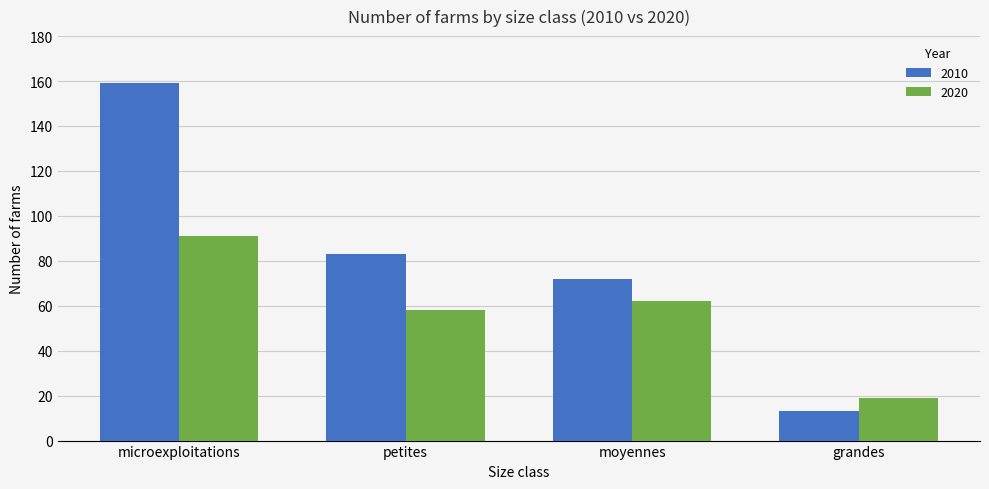

Between microexploitations and moyennes, which series saw the biggest shift?

2010